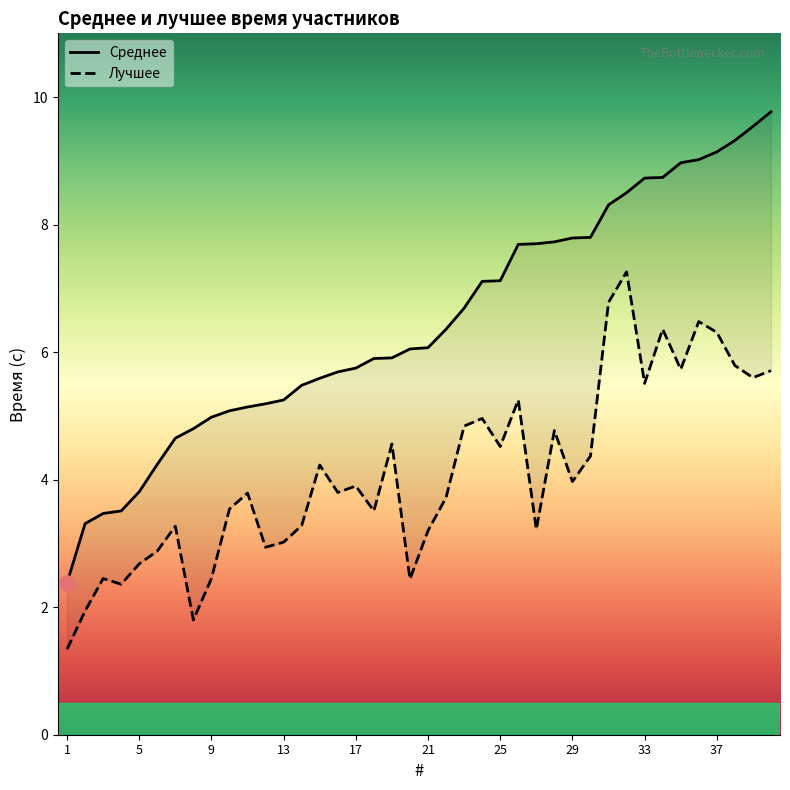

Which series reaches the minimum Y coordinate?

Лучшее